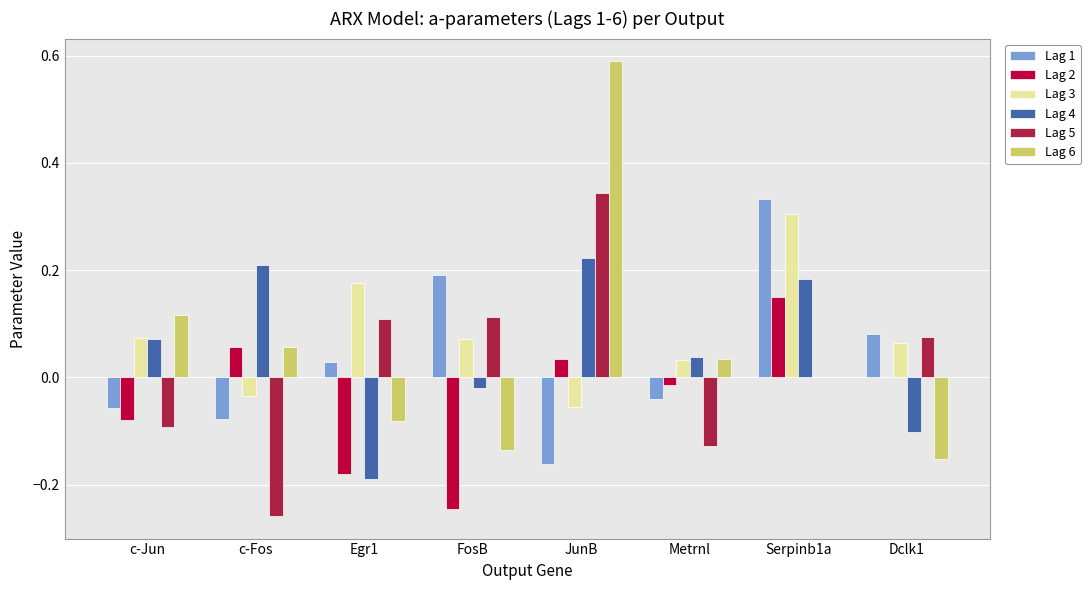

Is the value of Lag 2 at Serpinb1a greater than the value of Lag 5 at Egr1?

Yes